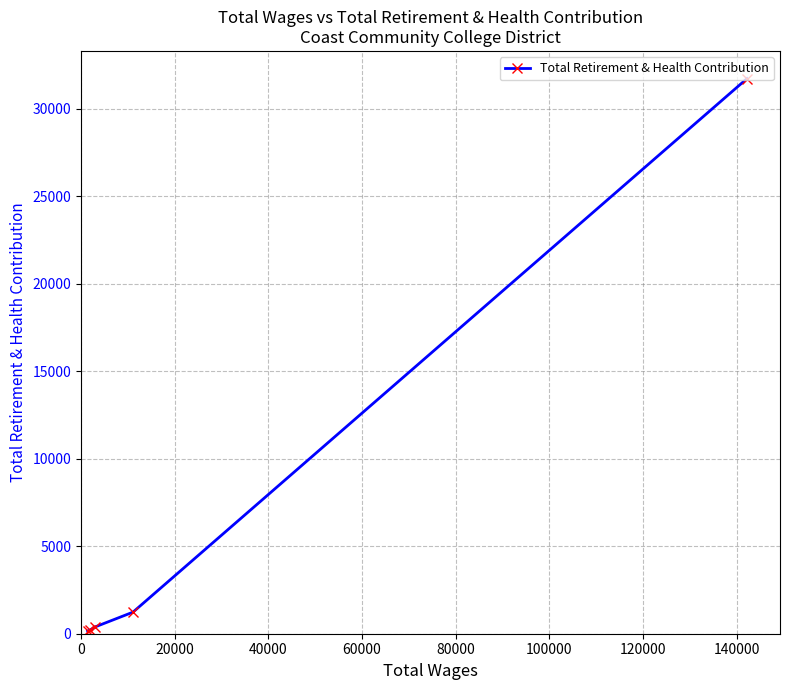

What is the maximum value shown in the chart?

31729